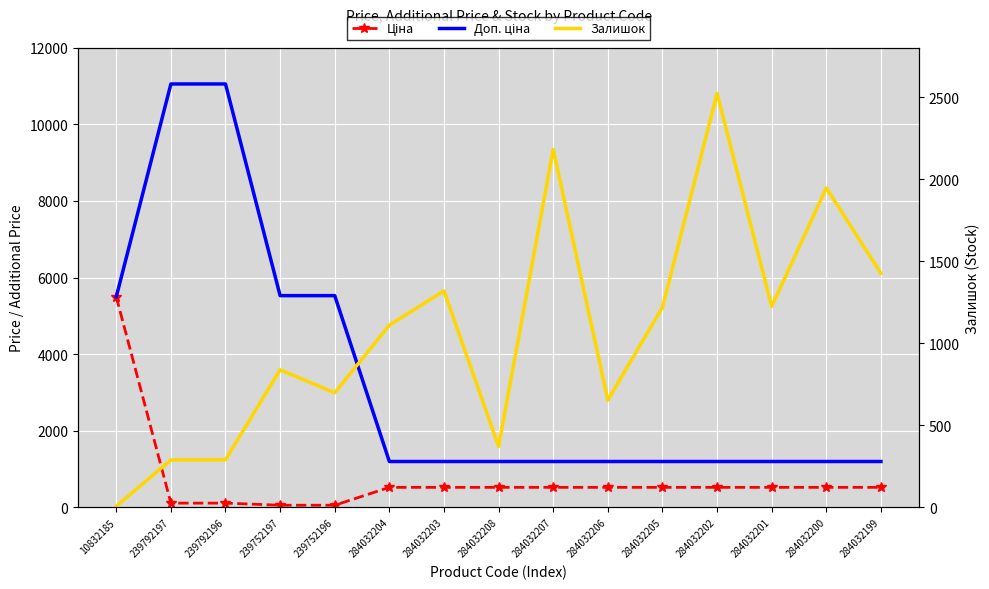

What is the difference between the Залишок values at 284032203 and 284032204?

209.0